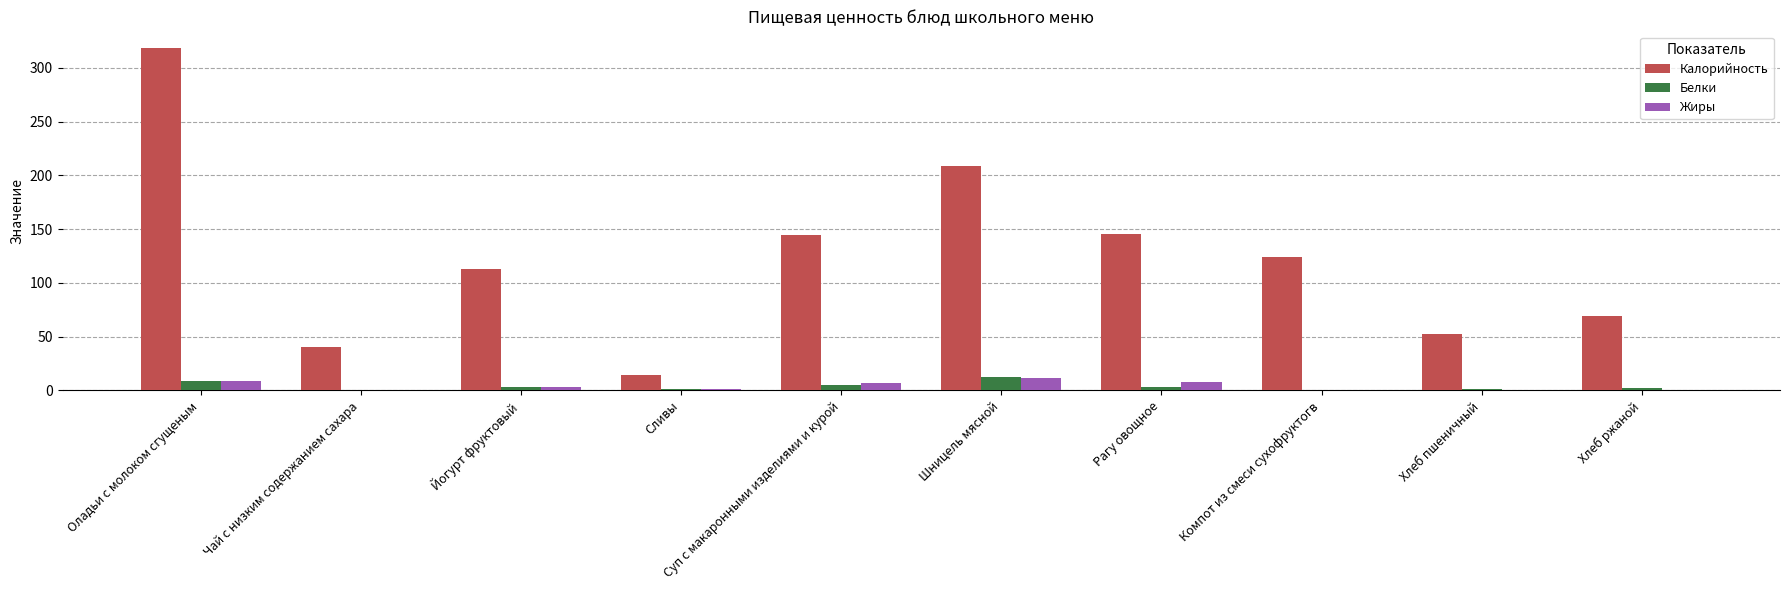

What is the total value across all series at Хлеб пшеничный?

54.2